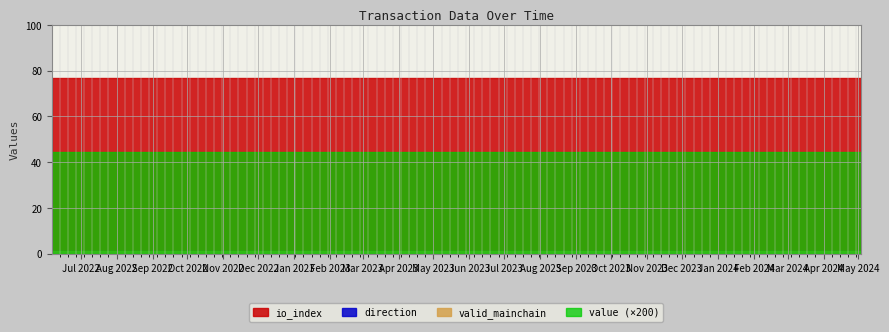

Reading left to right, list all the values displayed in this chart.

value: 0.2	0.2	0.2	0.2	0.2	0.2	0.2	0.2	0.2	0.2	0.2	0.2	0.2	0.2	0.2	0.2	0.2	0.2	0.2	0.2	0.2	0.2	0.2	0.2
io_index: 77.0	77.0	77.0	77.0	77.0	77.0	77.0	77.0	77.0	77.0	77.0	77.0	77.0	77.0	77.0	77.0	77.0	77.0	77.0	77.0	77.0	77.0	77.0	77.0
valid_mainchain: 1.0	1.0	1.0	1.0	1.0	1.0	1.0	1.0	1.0	1.0	1.0	1.0	1.0	1.0	1.0	1.0	1.0	1.0	1.0	1.0	1.0	1.0	1.0	1.0
direction: 1.0	1.0	1.0	1.0	1.0	1.0	1.0	1.0	1.0	1.0	1.0	1.0	1.0	1.0	1.0	1.0	1.0	1.0	1.0	1.0	1.0	1.0	1.0	1.0